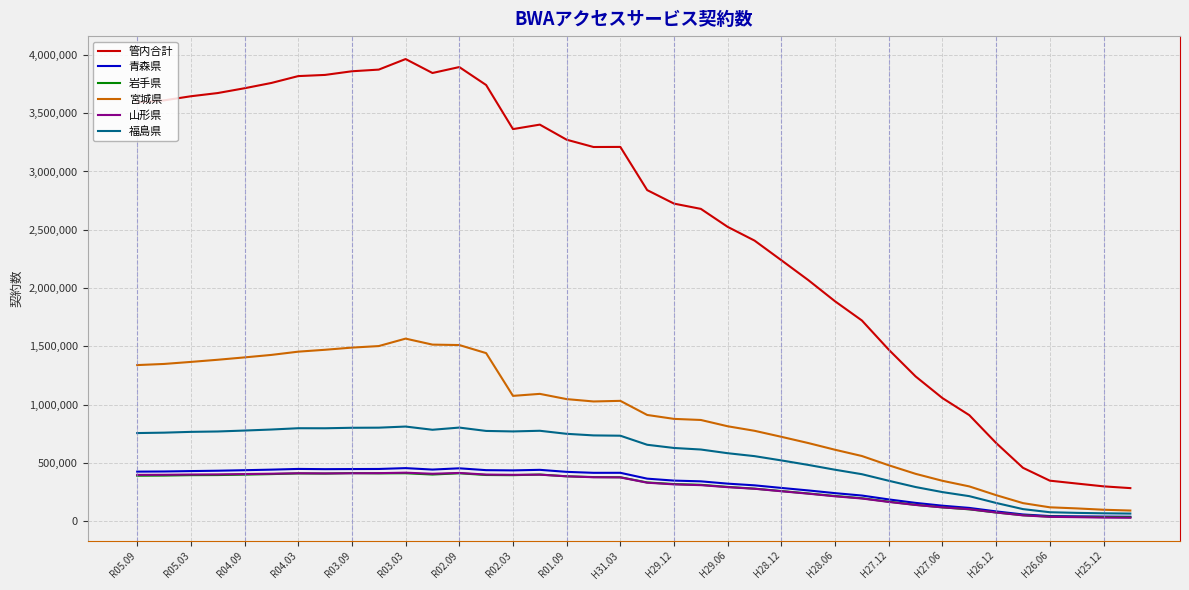

True or false: 管内合計 and 青森県 cross at least once.

False